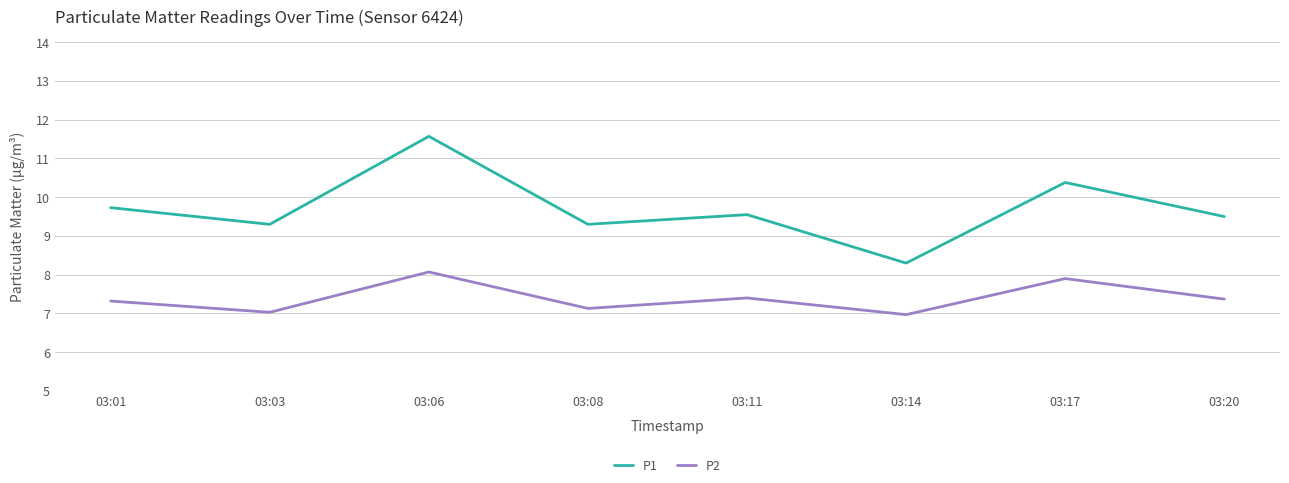

How many values in the P1 series are below 9?

1